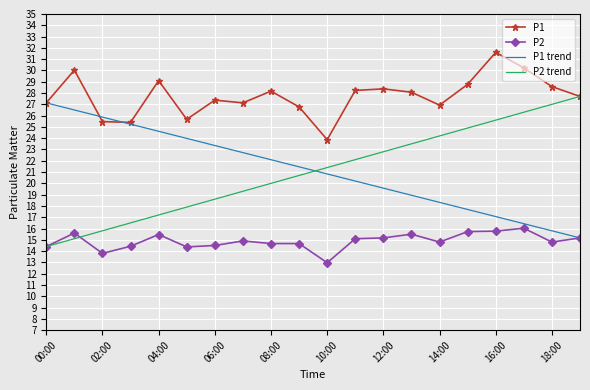

What is the value of the P2 point at the 12th from the left?

15.1